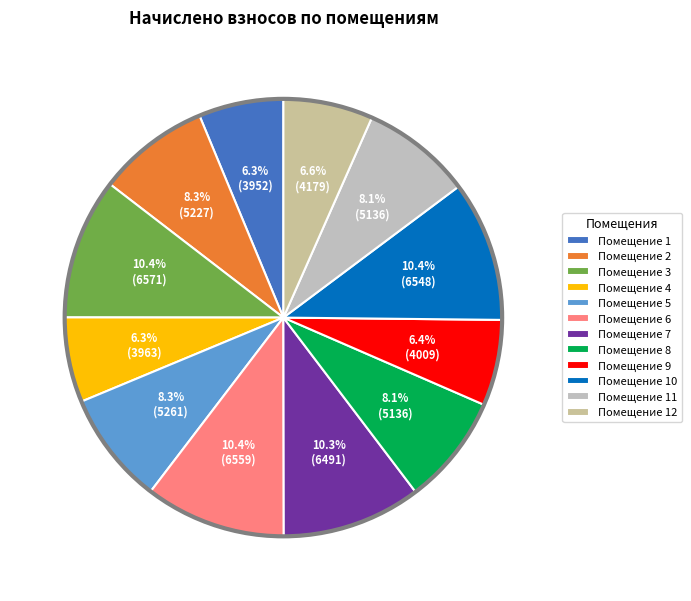

Does any single category account for the majority?

No